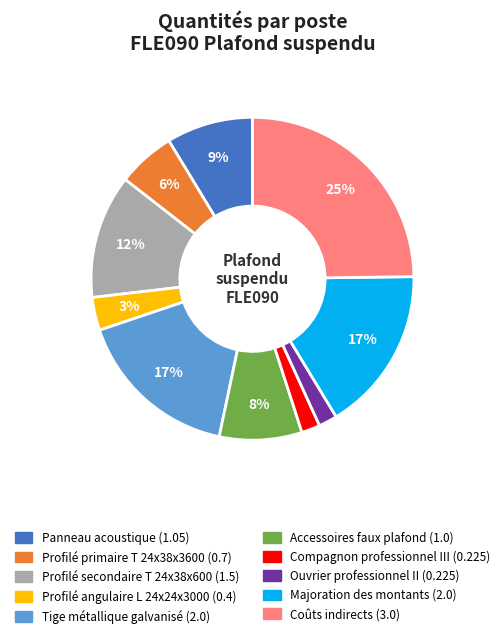

How many segments does this pie chart have?

10